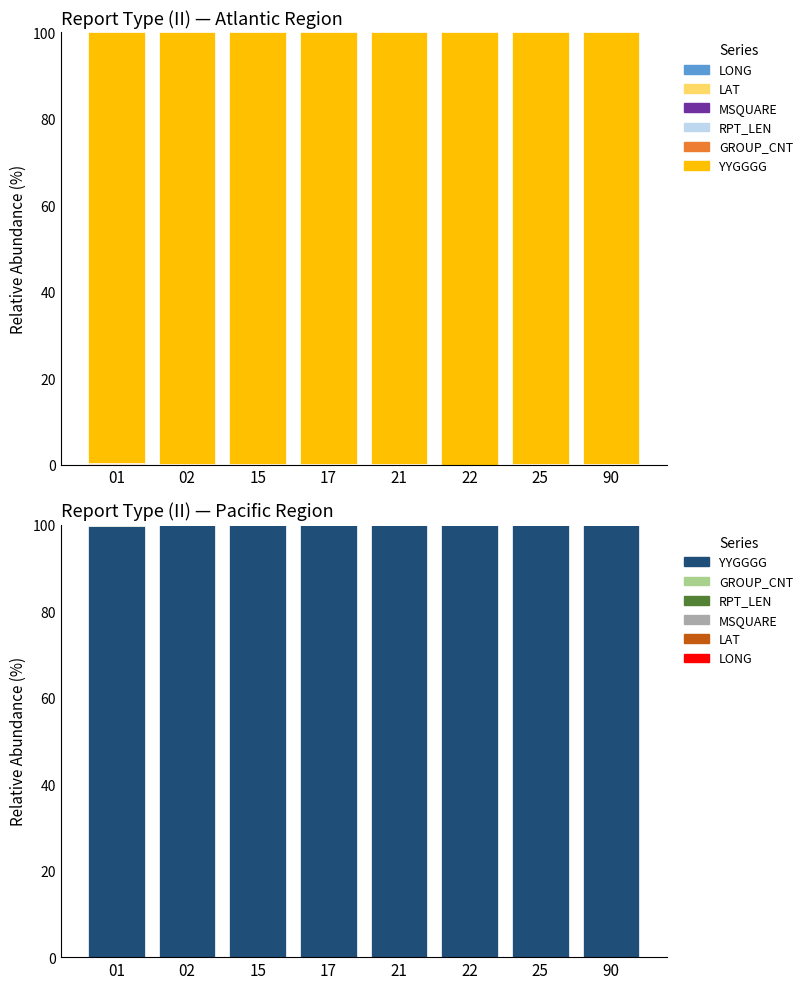

Where is MSQUARE nearest to the value 0?

22